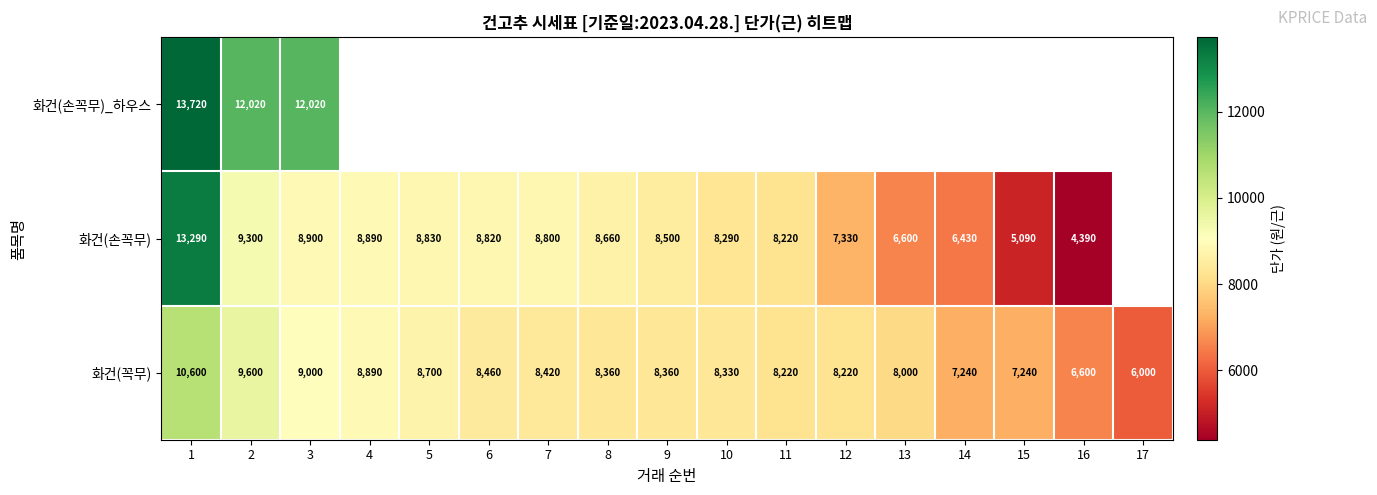

Is it true that 화건(꼭무) equals 13830 at 10?

False